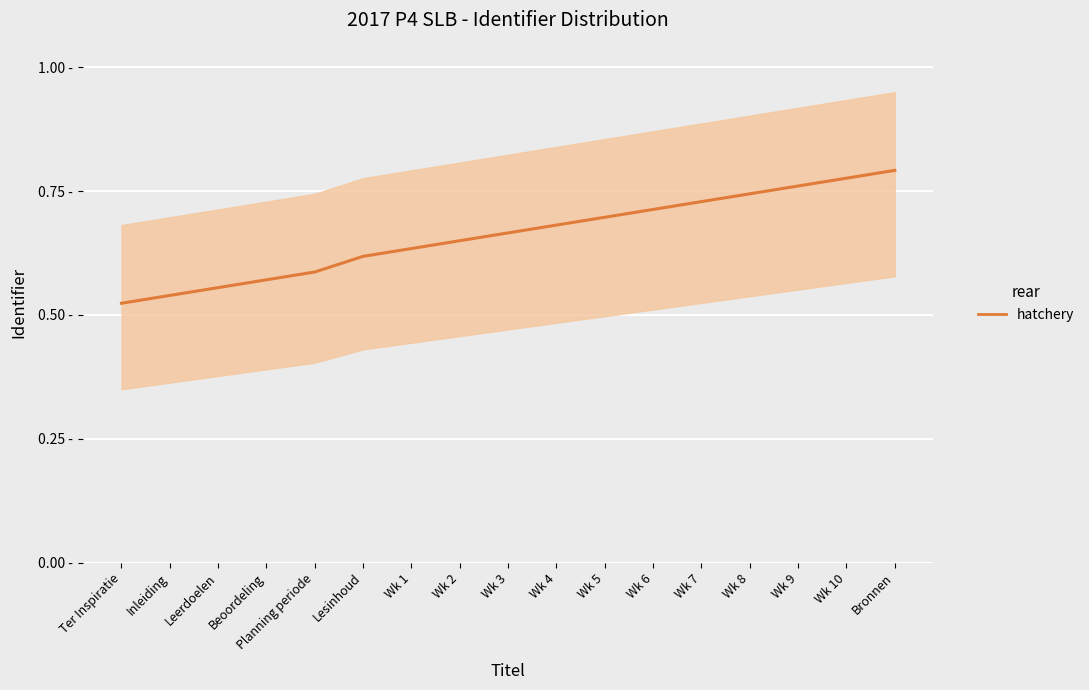

Between Wk 8 and Bronnen, which is larger?

Bronnen